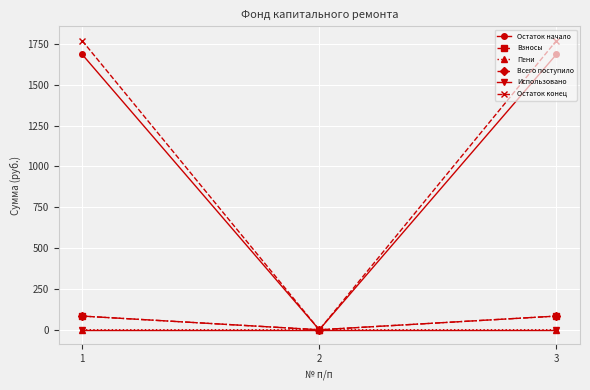

Read the Остаток конец value at 3.

1769.4